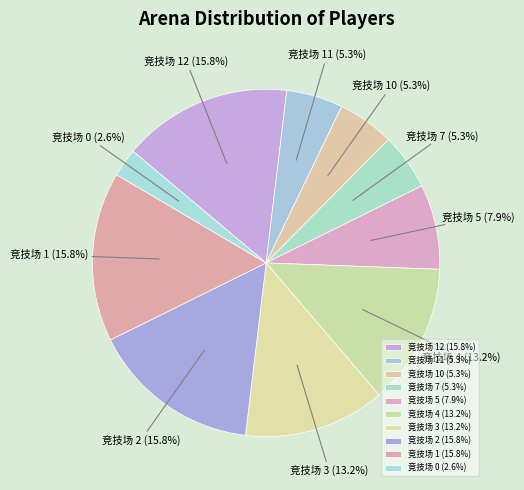

How many segments does this pie chart have?

10